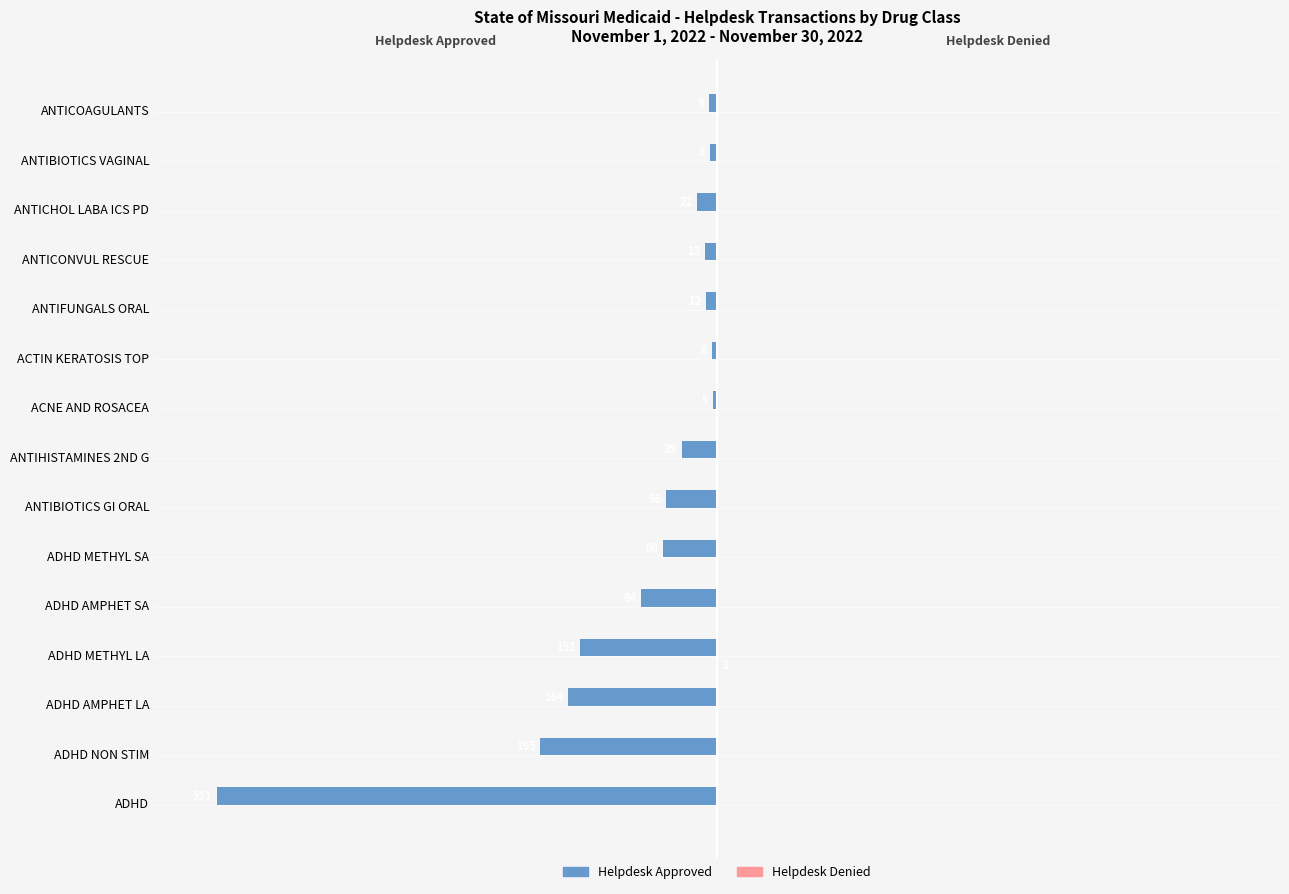

Does the chart contain any negative values?

Yes